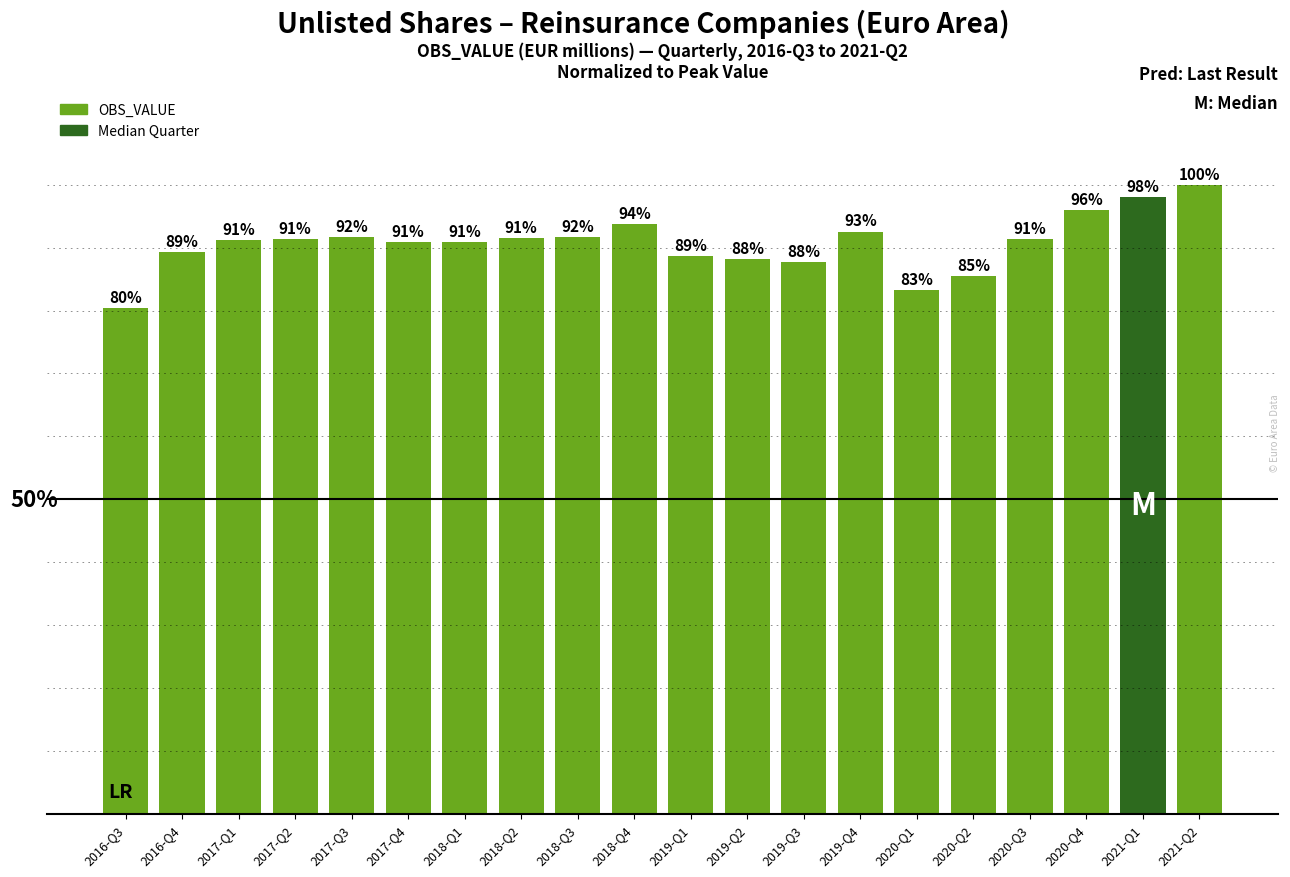

What is the label of the 8th bar from the right?

2019-Q3